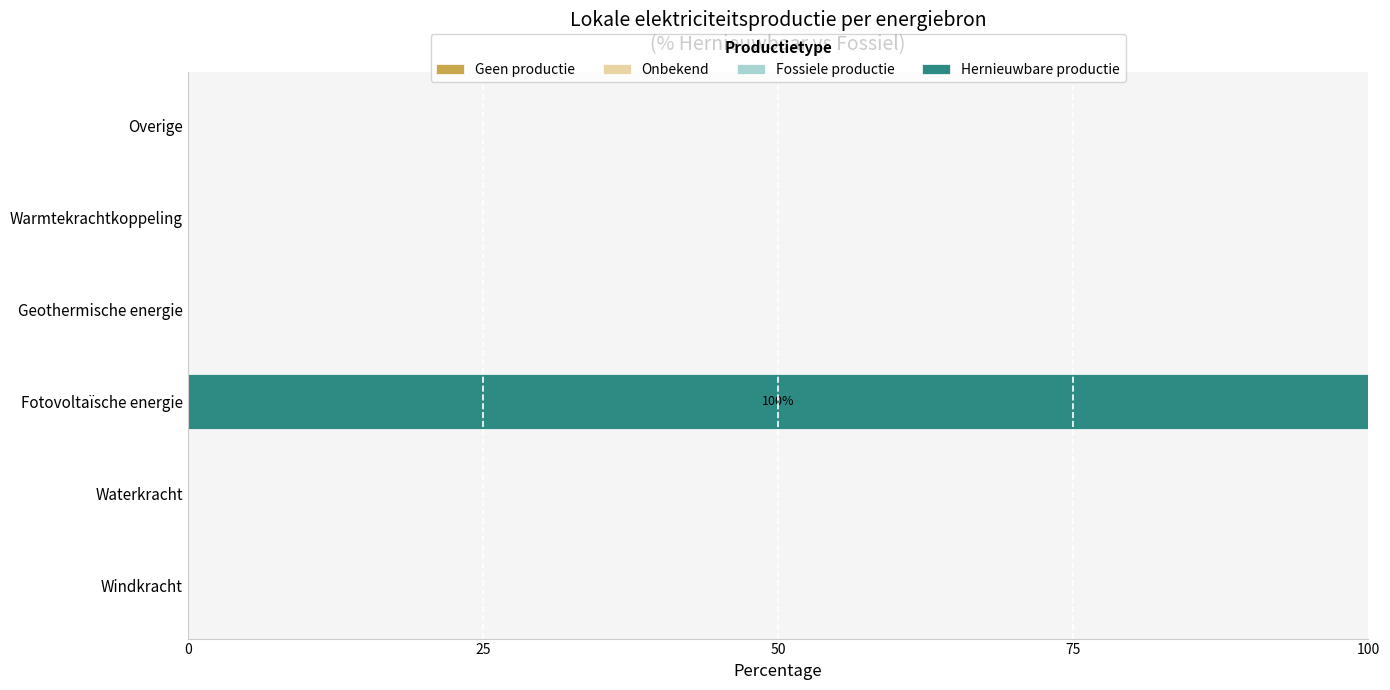

Reading top to bottom, extract all data points from this chart.

Overige=0	Warmtekrachtkoppeling=0	Geothermische energie=0	Fotovoltaïsche energie=100	Waterkracht=0	Windkracht=0